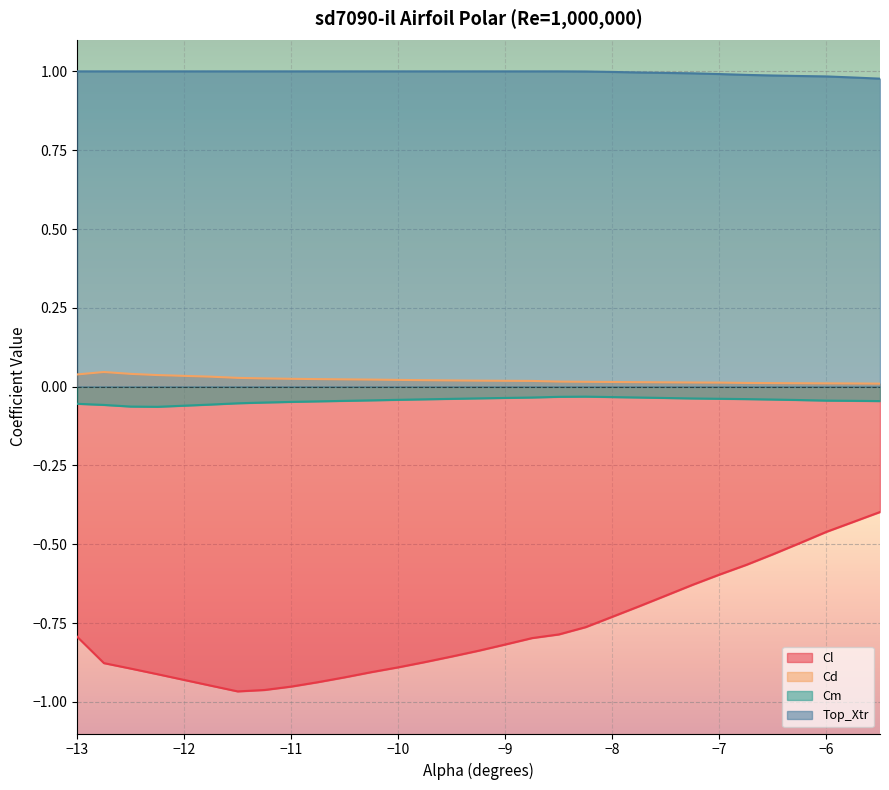

What is the maximum value shown in the chart?

1.0